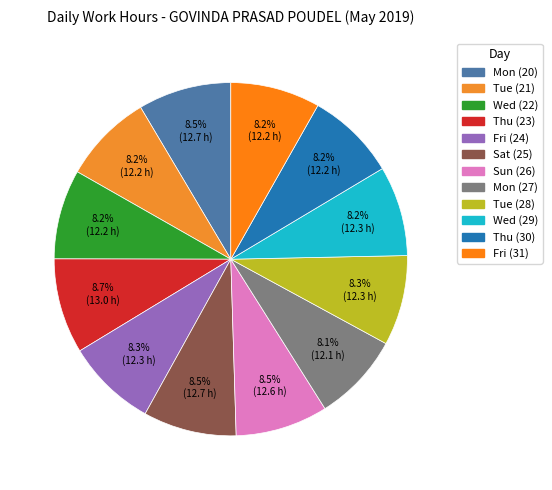

Is there a majority slice in this chart?

No